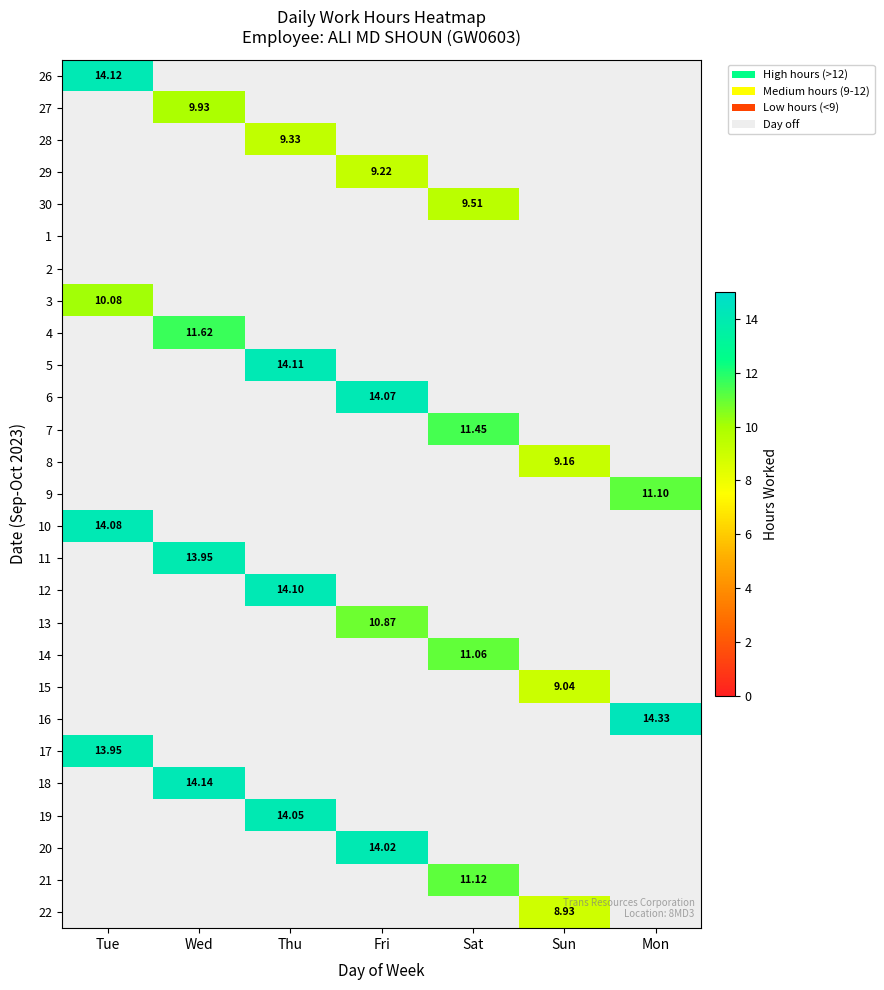

What is the total value across all series at Tue?

52.2